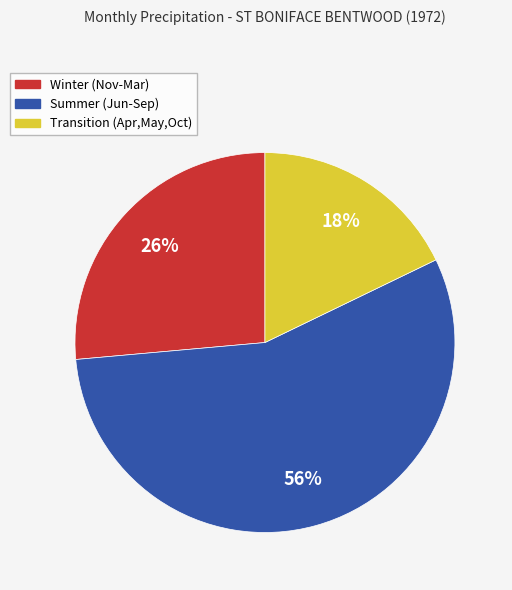

Do Winter (Nov-Mar) and Transition (Apr,May,Oct) together represent more than half of the pie?

No